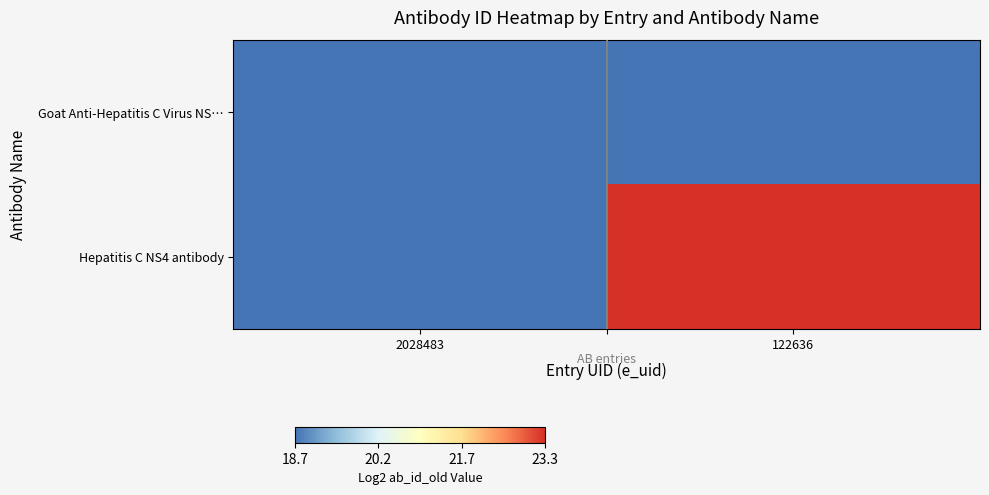

List the series in order of their overall mean, lowest first.

Goat Anti-Hepatitis C Virus NS…, Hepatitis C NS4 antibody